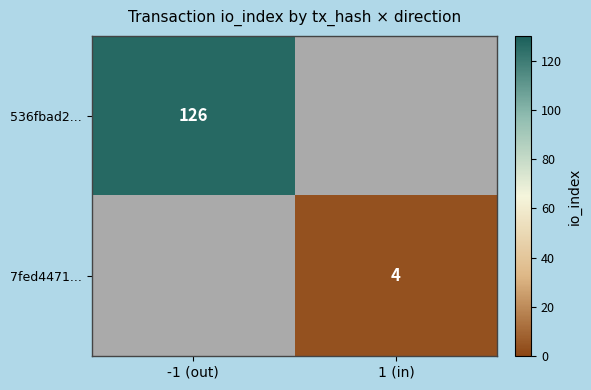

True or false: 536fbad2... has a value of 221 at -1 (out).

False